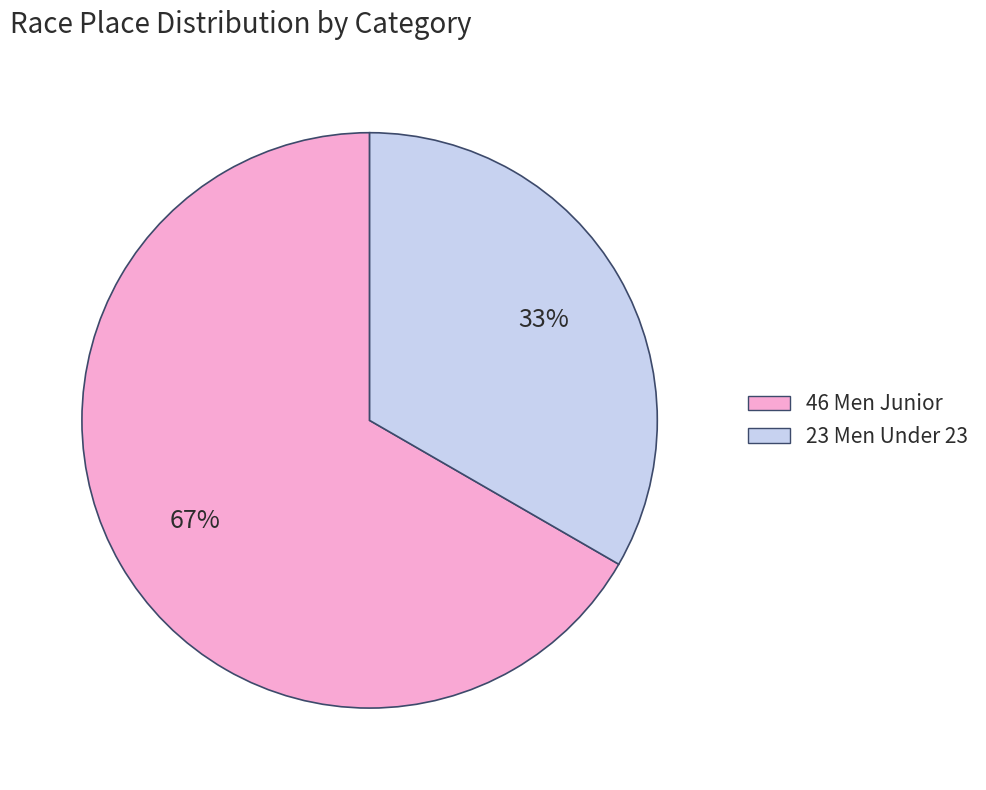

To the nearest percent, what is the average slice percentage?

50%